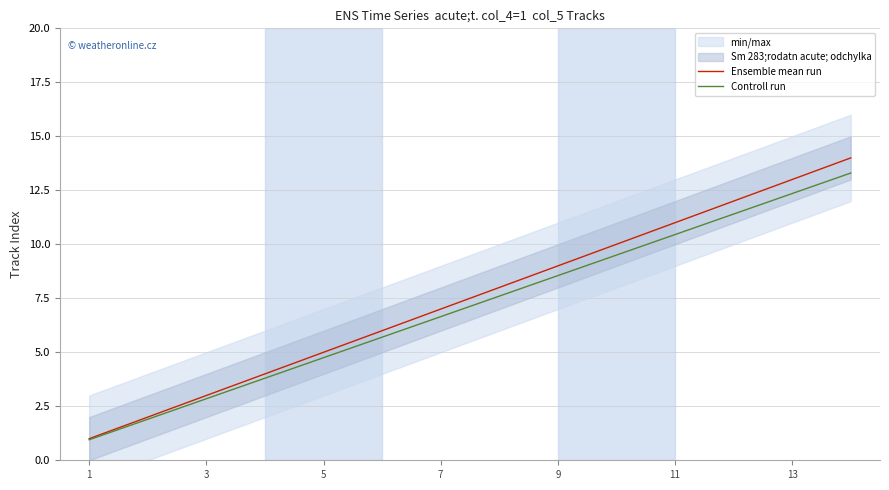

What is the approximate value of Ensemble mean run at 11?

11.0